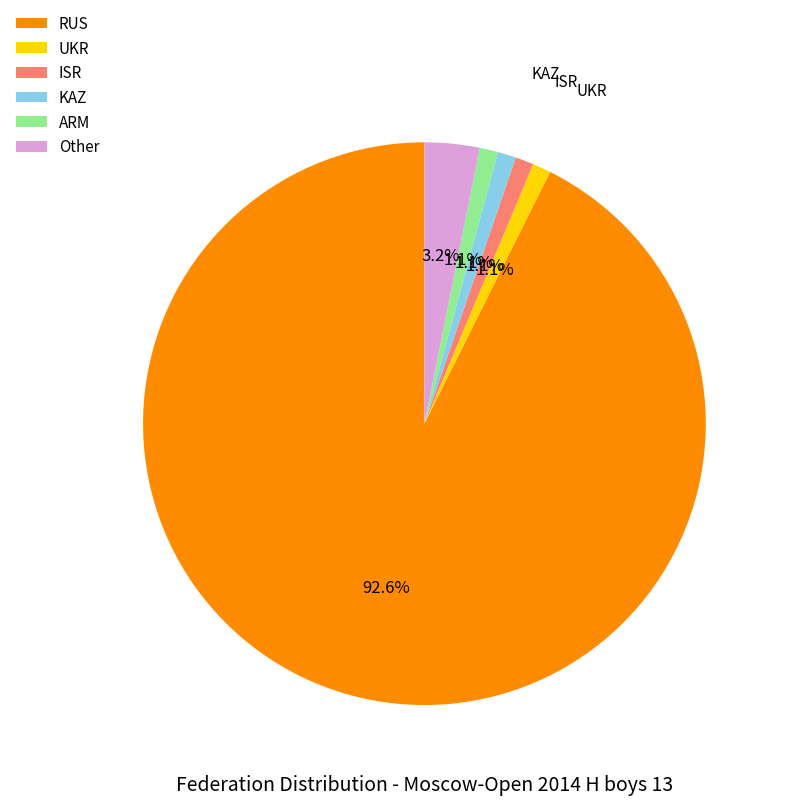

What percentage is the Other slice, to the nearest percent?

3%